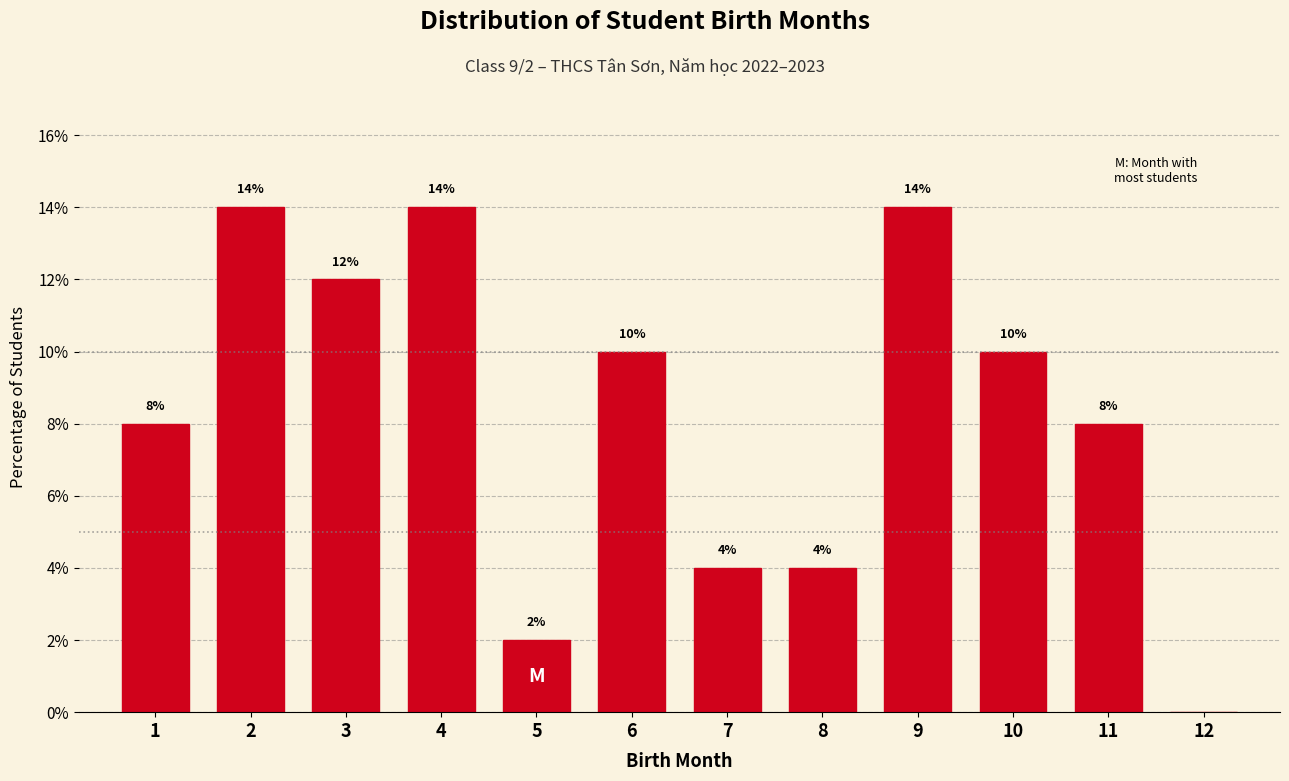

Reading right to left, transcribe all the data shown in this chart.

12=0.0	11=8.0	10=10.0	9=14.0	8=4.0	7=4.0	6=10.0	5=2.0	4=14.0	3=12.0	2=14.0	1=8.0